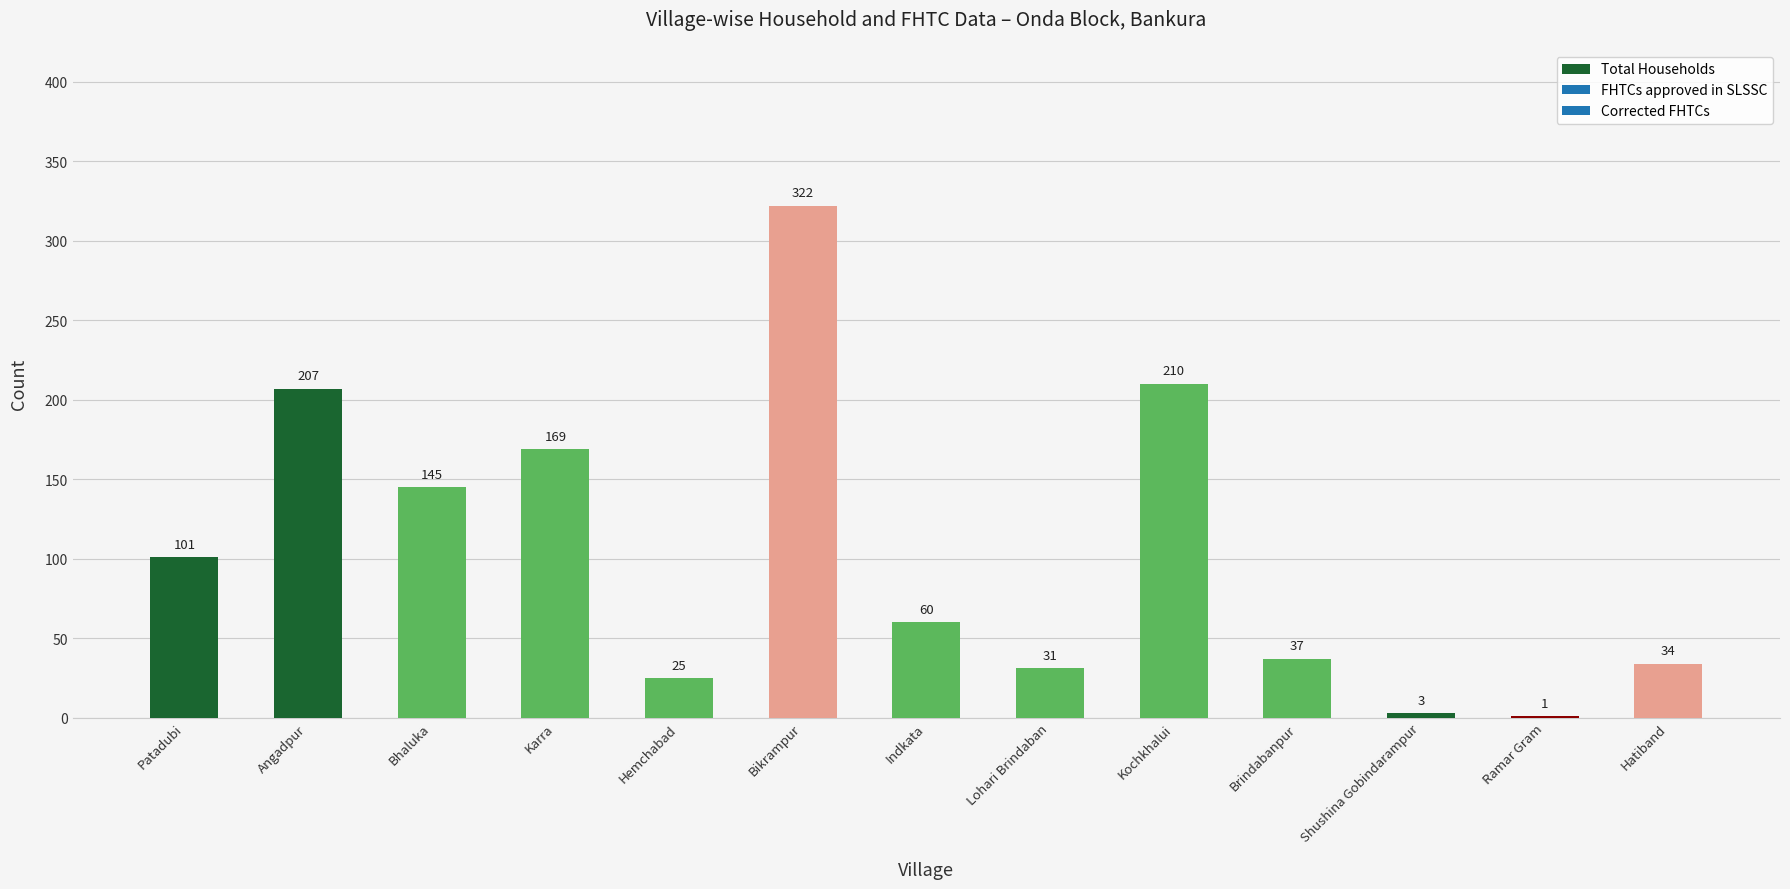

Count the number of categories in the chart.

13